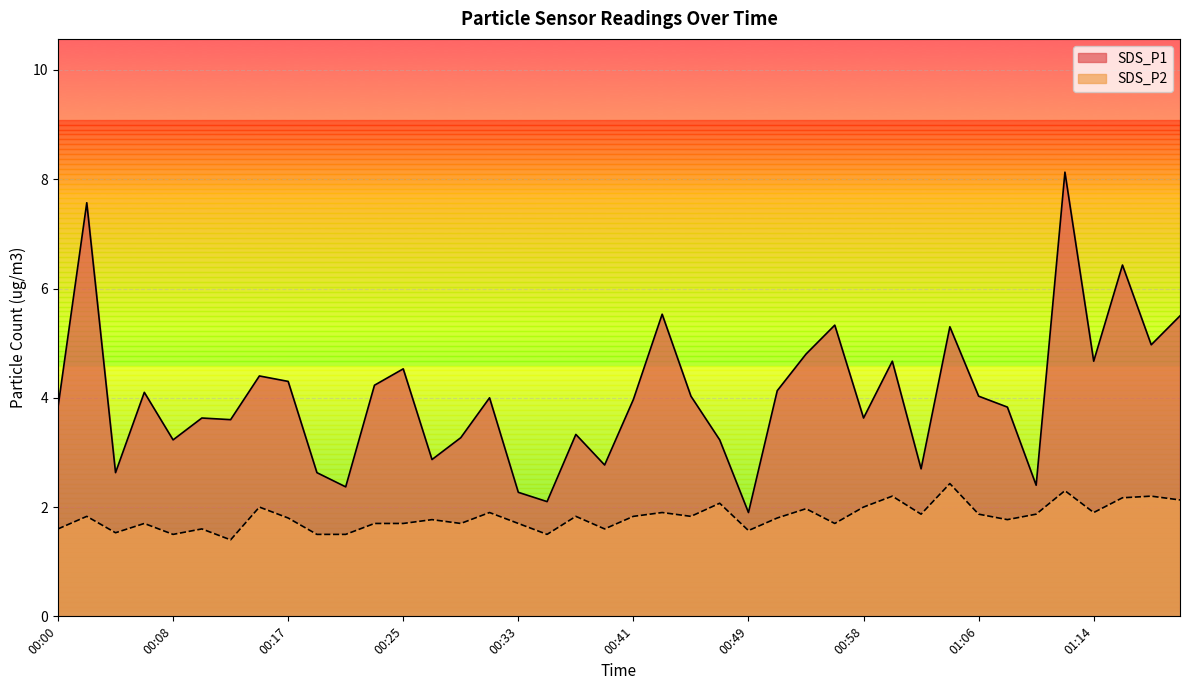

Is it true that SDS_P2 equals 2.6 at 00:41?

False